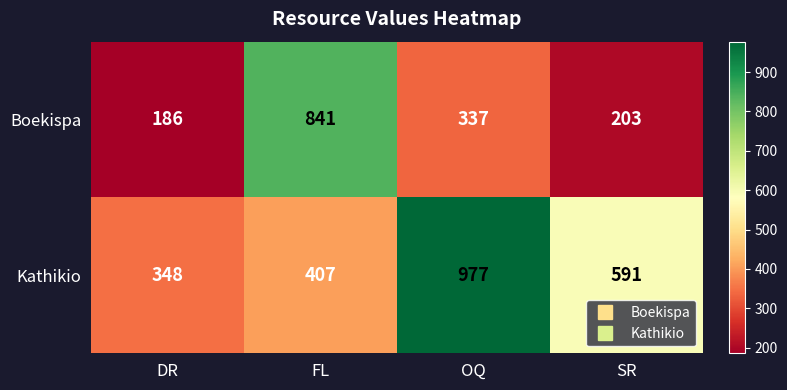

How many distinct data groups are displayed?

2